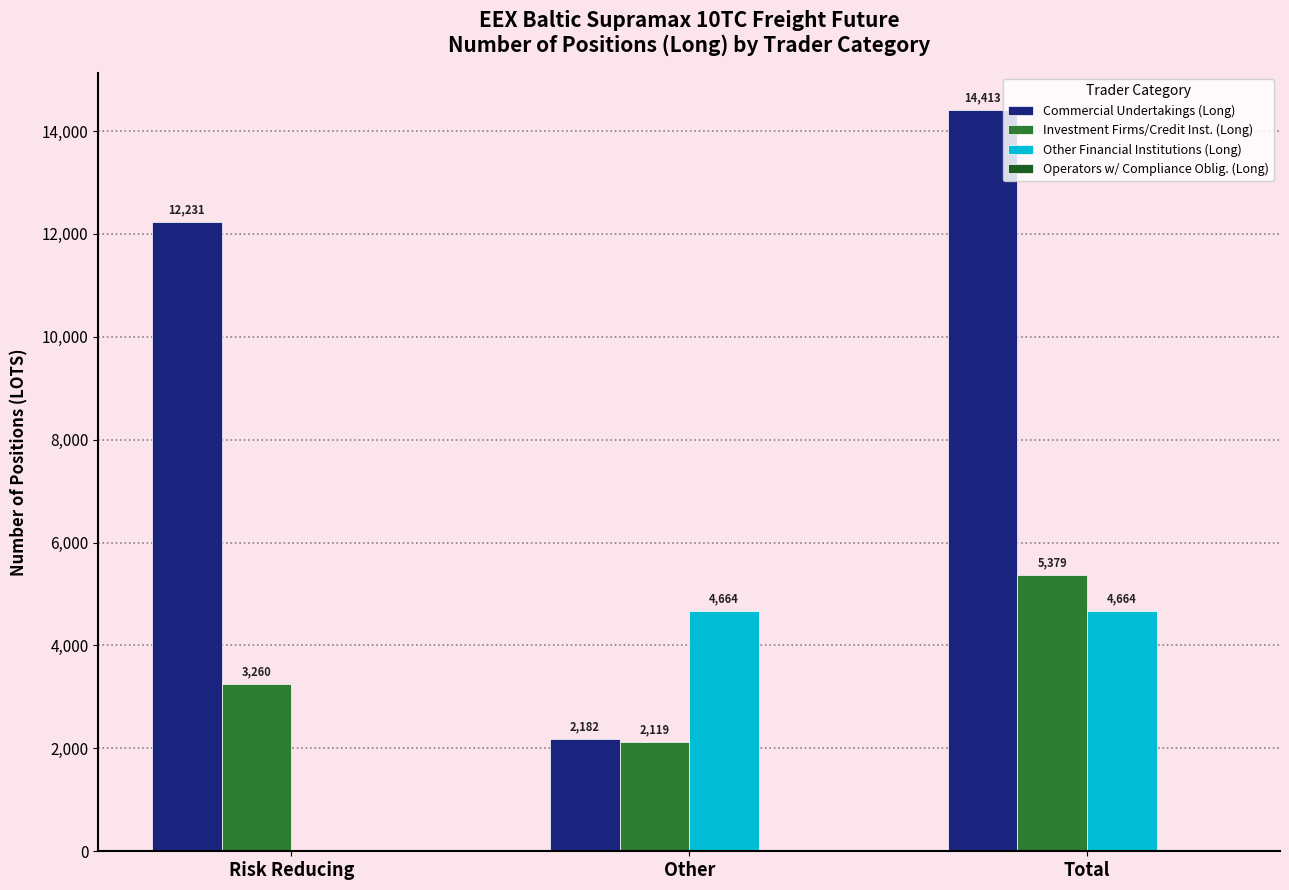

Which label corresponds to the largest value in the chart?

Total